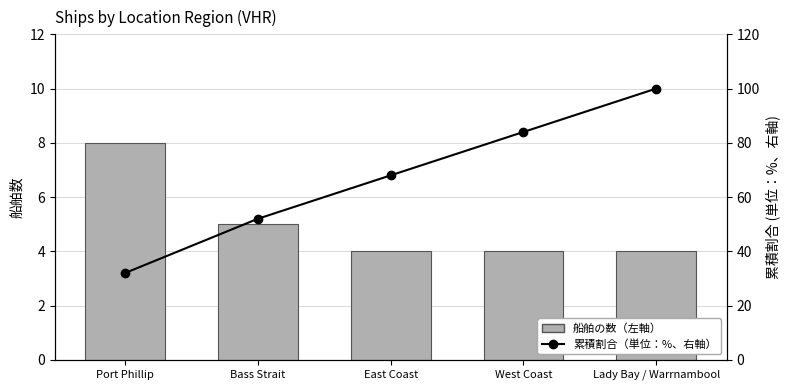

Rank the categories by Count of Ships (Left) value from highest to lowest.

Port Phillip, Bass Strait, East Coast, West Coast, Lady Bay / Warrnambool